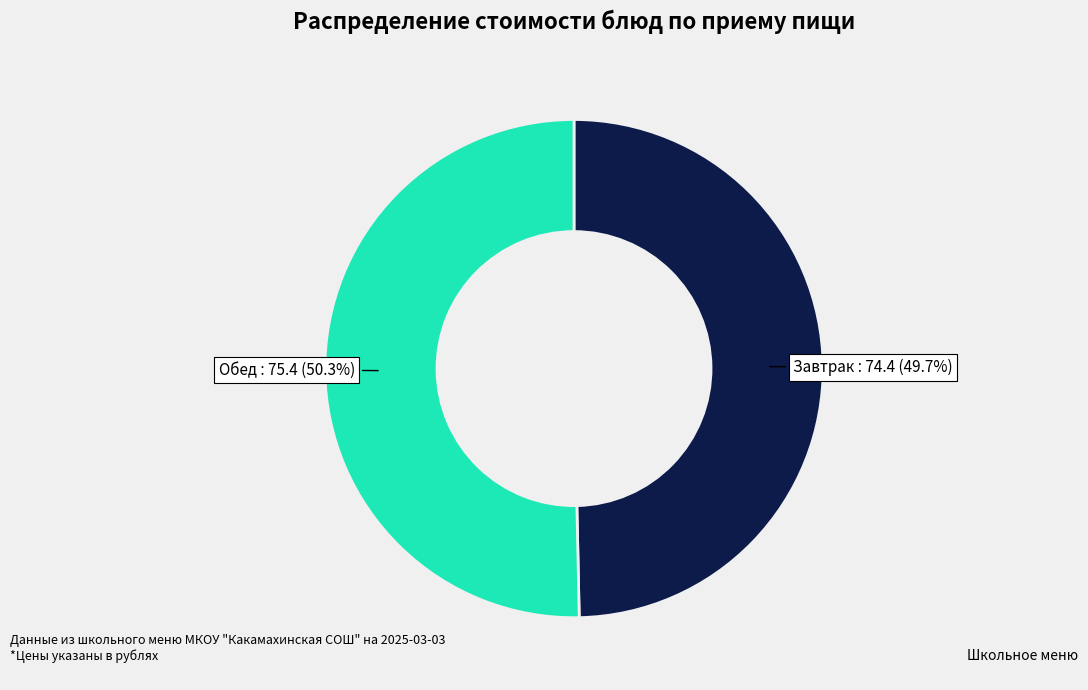

Do Обед and Завтрак together represent more than half of the pie?

Yes